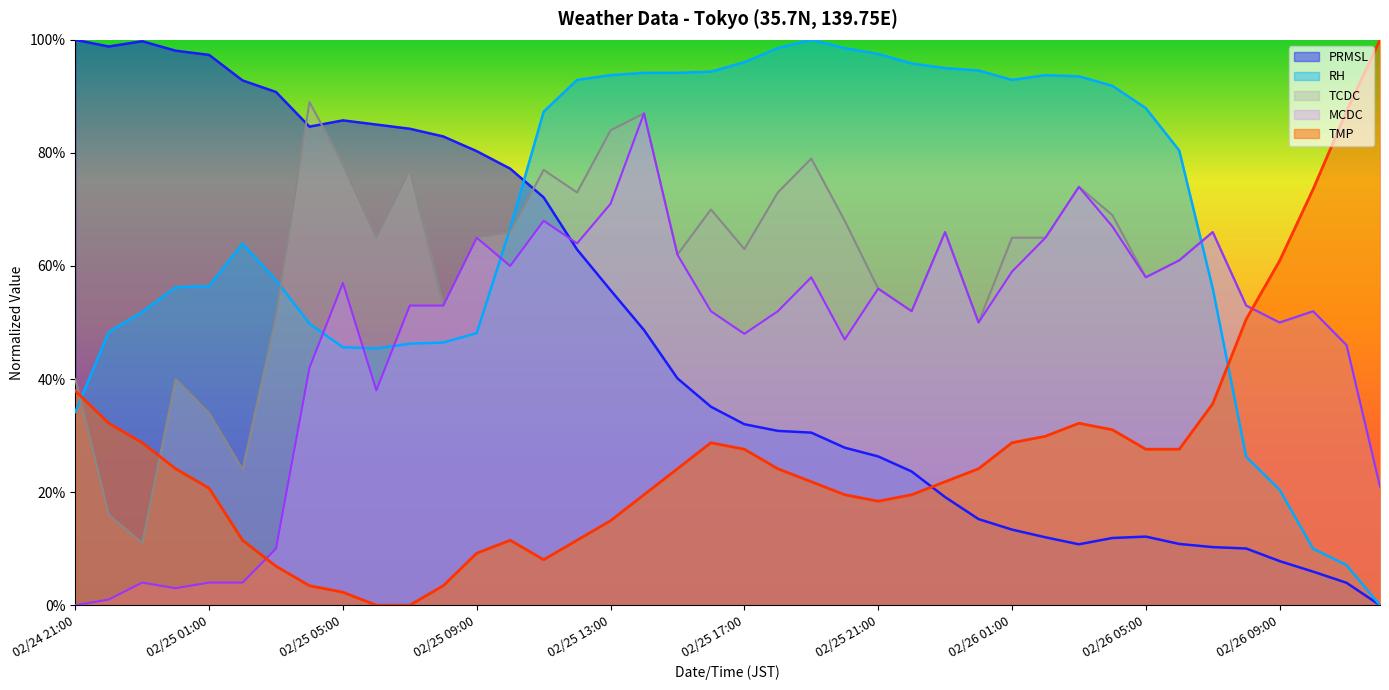

Is it true that PRMSL equals 99.8 at 02/24 23:00?

True